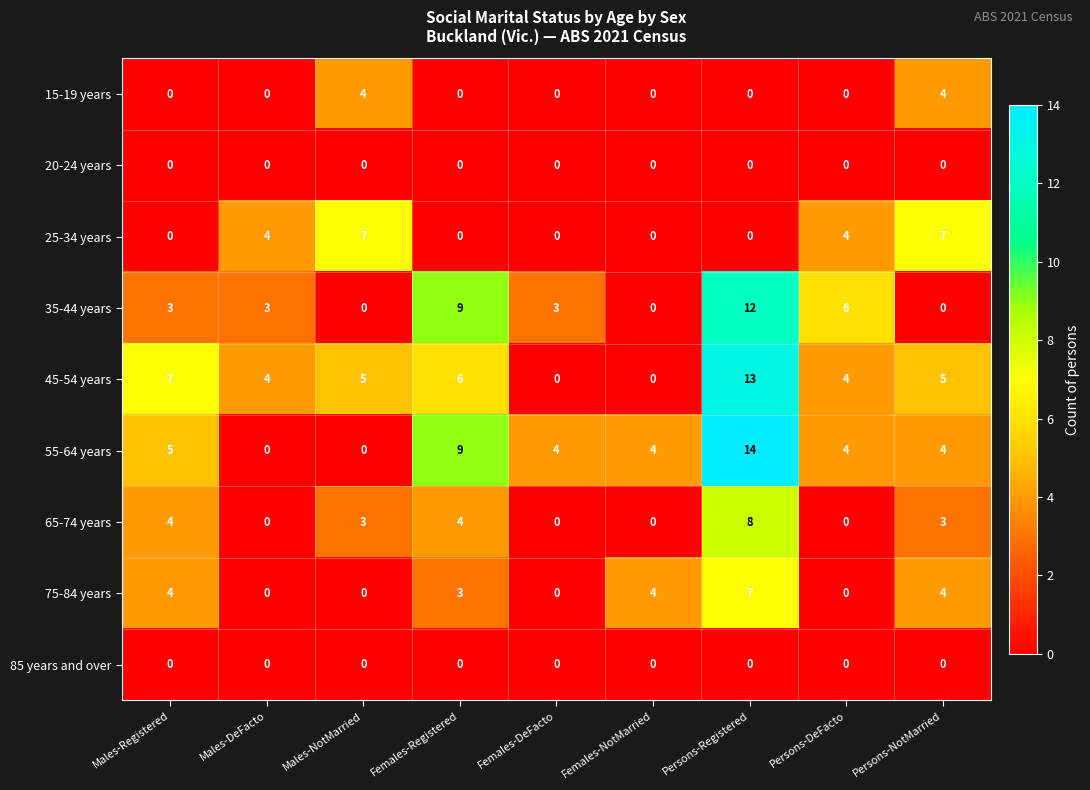

Count the number of categories in the chart.

9